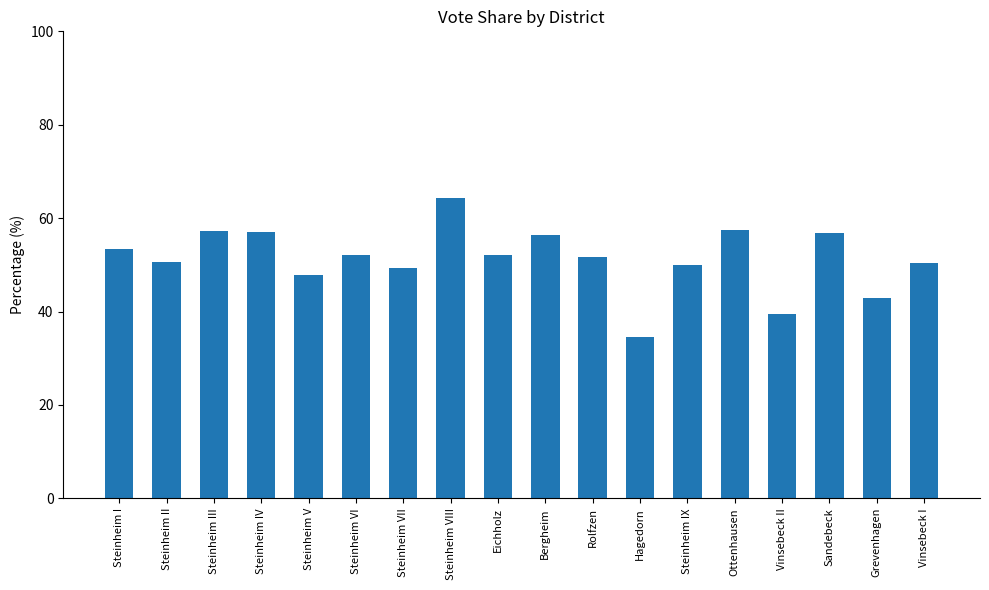

How many categories are shown in the chart?

18